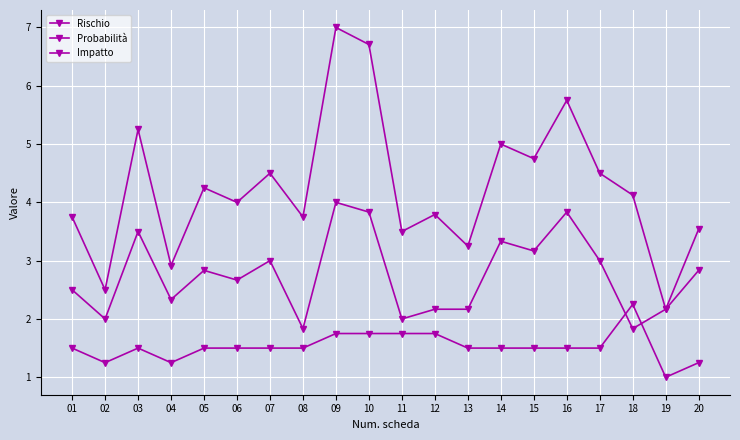

What is the total value across all series at 09?

12.8